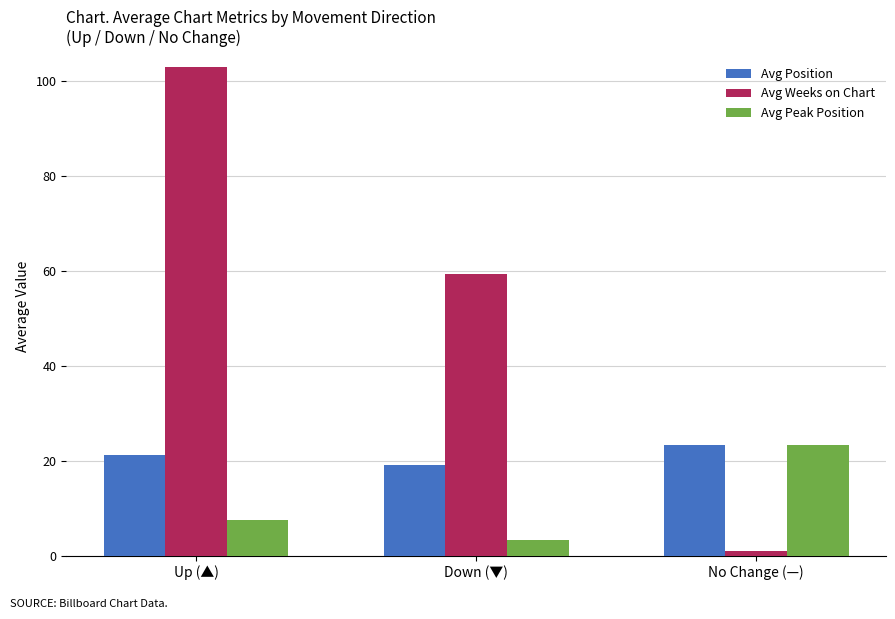

Between Up (▲) and No Change (—), which series saw the biggest shift?

Avg Weeks on Chart